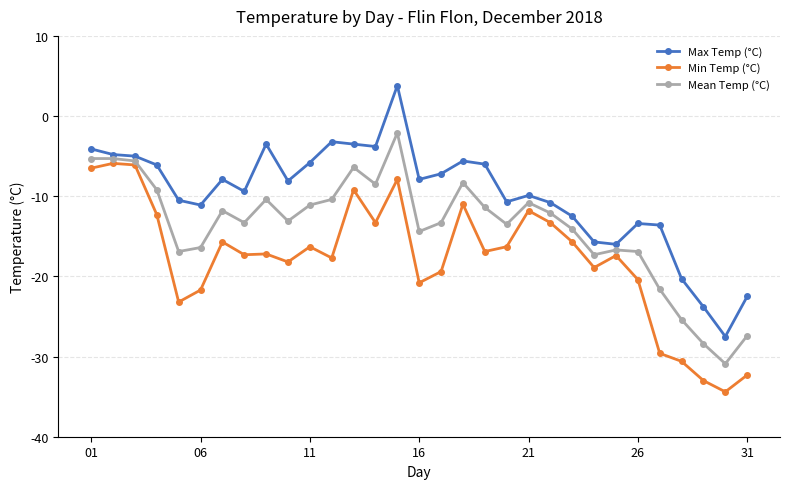

What is the difference between the maximum and minimum values in the Max Temp (°C) series?

31.3